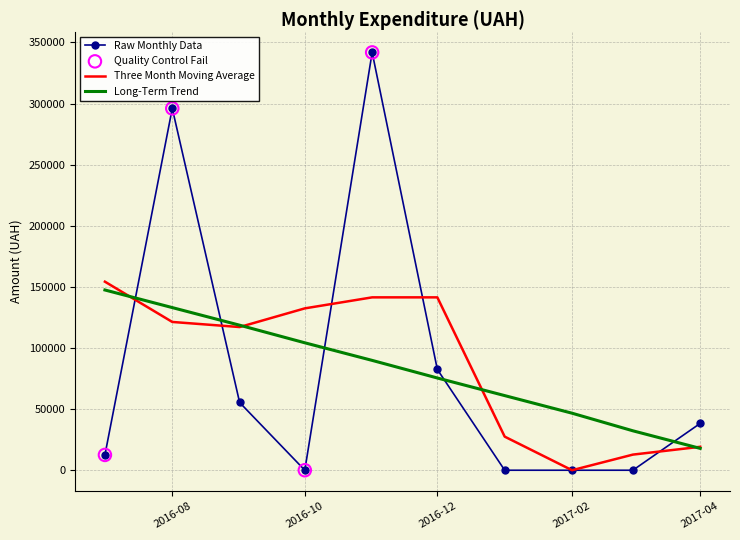

Which series has the largest range (max minus min)?

Raw Monthly Data